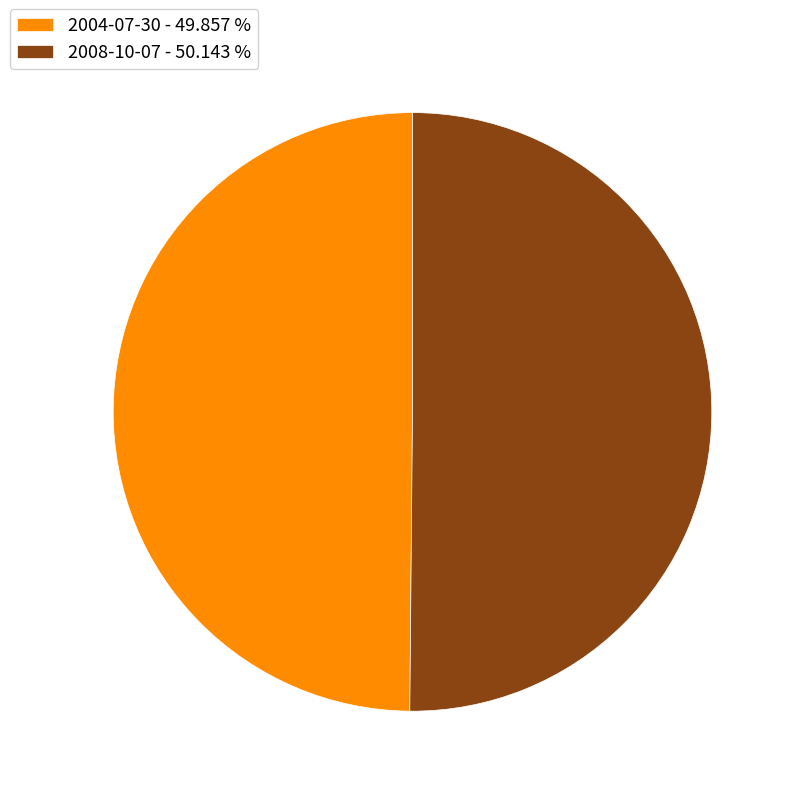

Do 2008-10-07 - 50.143 % and 2004-07-30 - 49.857 % together represent more than half of the pie?

Yes